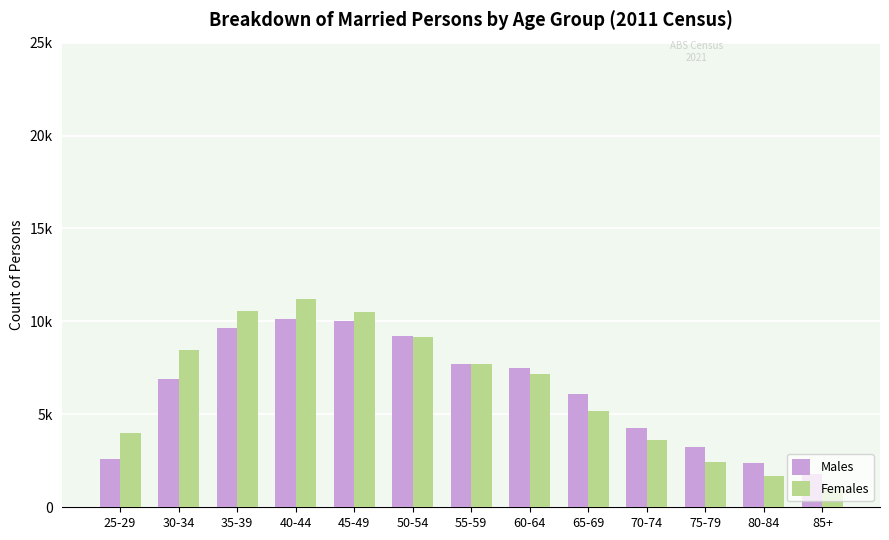

At how many categories does at least one series exceed 10671?

1